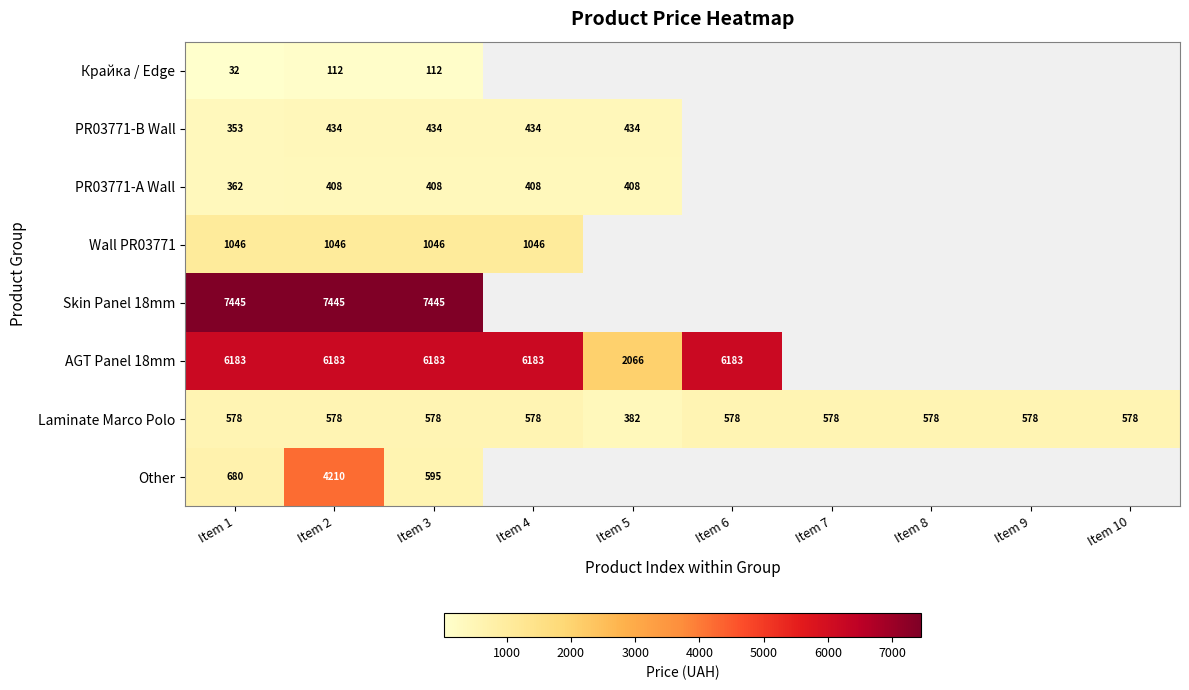

Rank the series by their maximum value, from lowest to highest.

Крайка / Edge, PR03771-А Wall, PR03771-B Wall, Laminate Marco Polo, Wall PR03771, Other, AGT Panel 18mm, Skin Panel 18mm